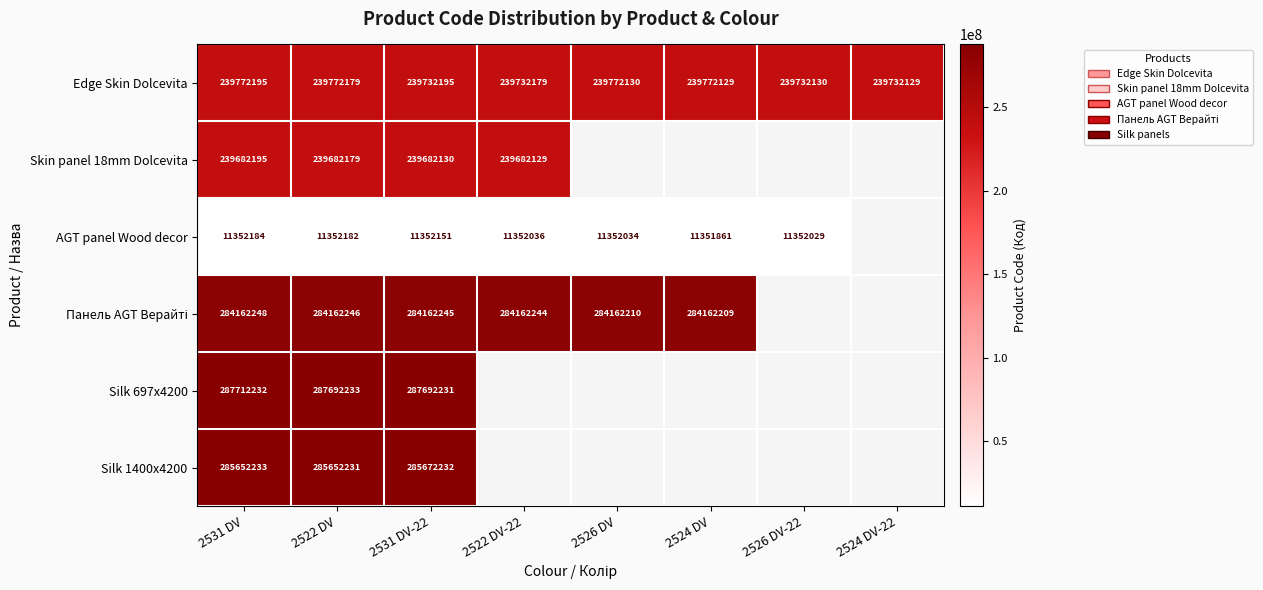

The AGT panel Wood decor series shows 3899114.2 at 2526 DV. True or false?

False